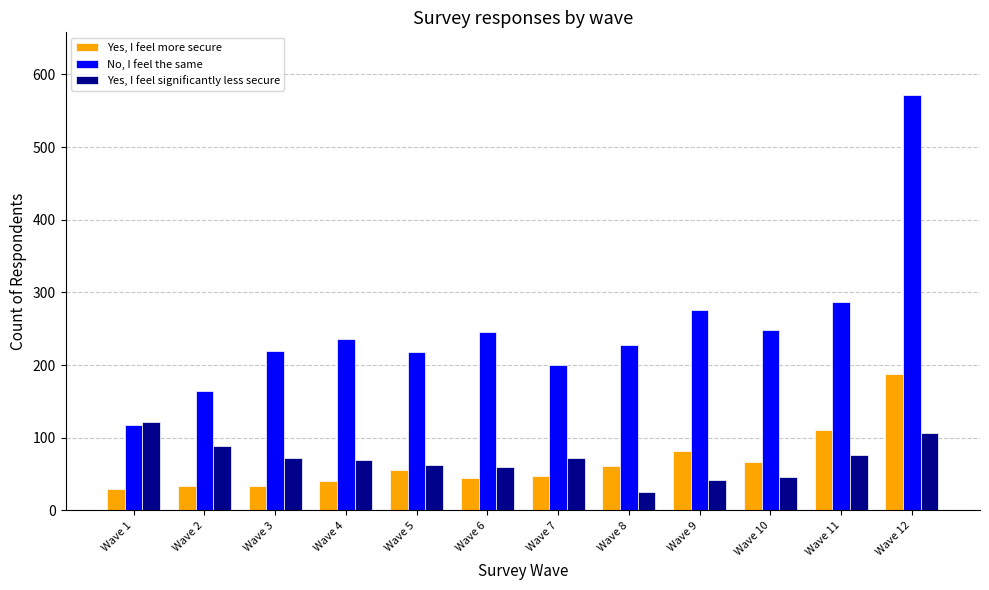

True or false: No, I feel the same has a value of 246 at Wave 6.

True